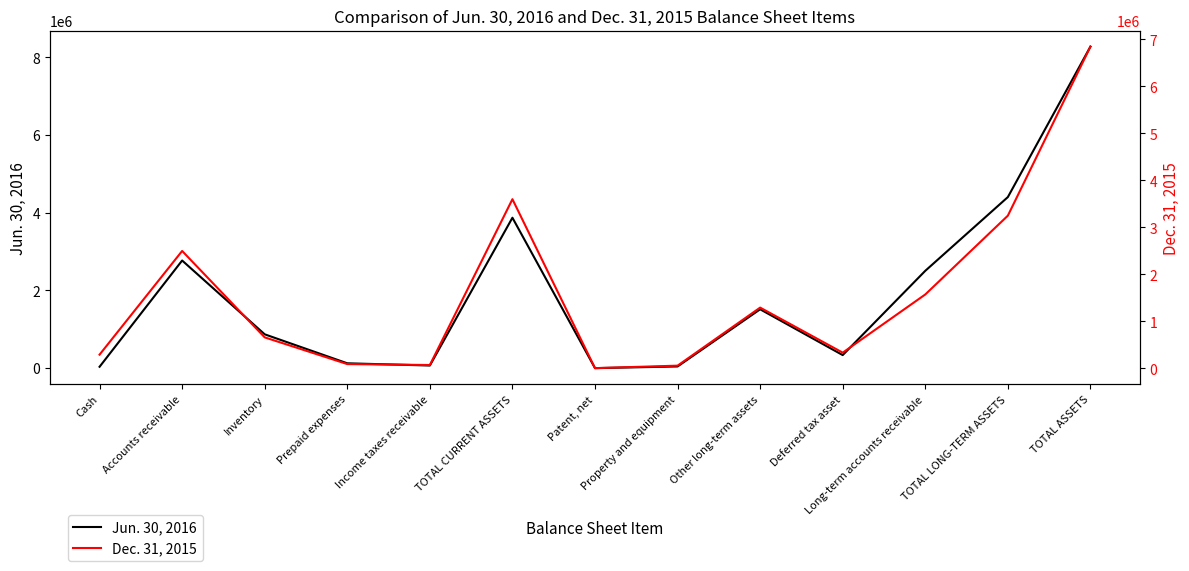

At which label is Jun. 30, 2016 closest to 4139763?

TOTAL LONG-TERM ASSETS